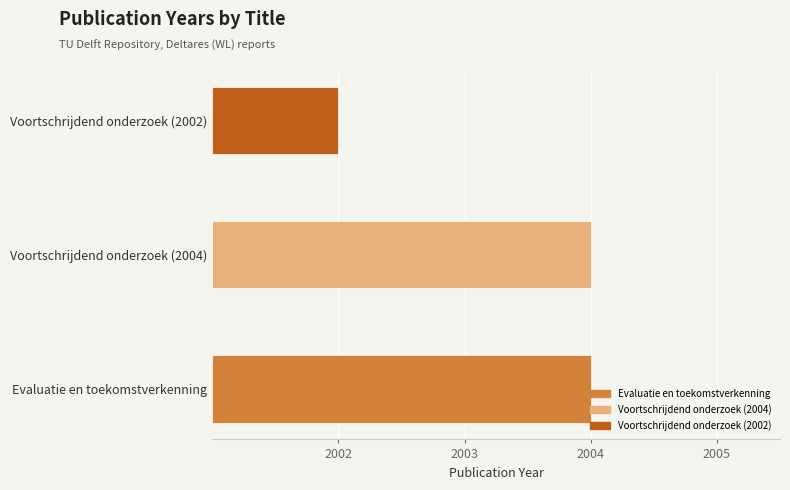

Reading right to left, list all the values displayed in this chart.

2002	2004	2004